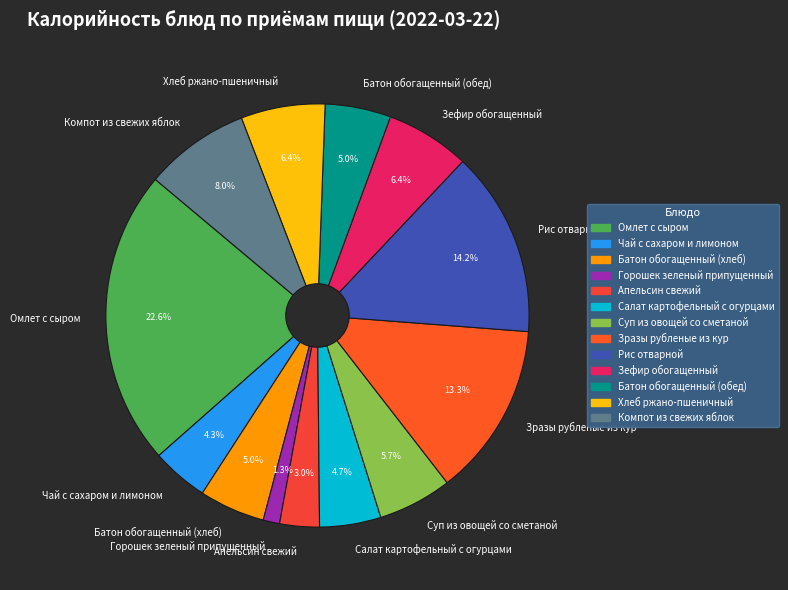

What percentage is the Хлеб ржано-пшеничный slice, to the nearest percent?

6%